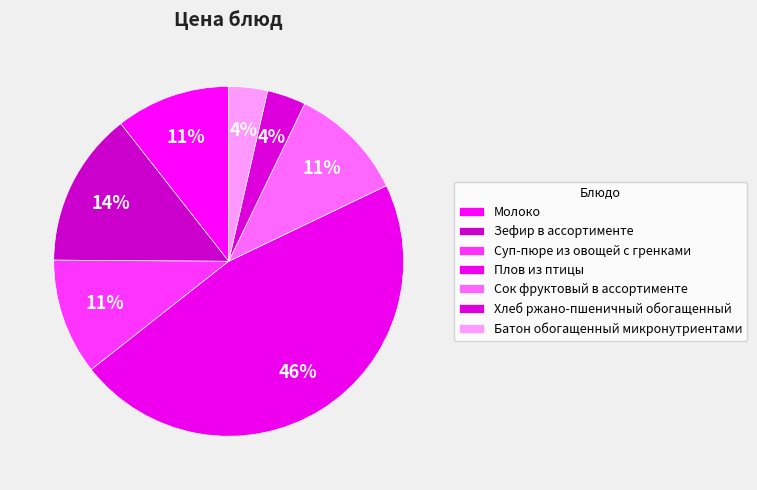

What percentage is NOT represented by Сок фруктовый в ассортименте?

89.3%